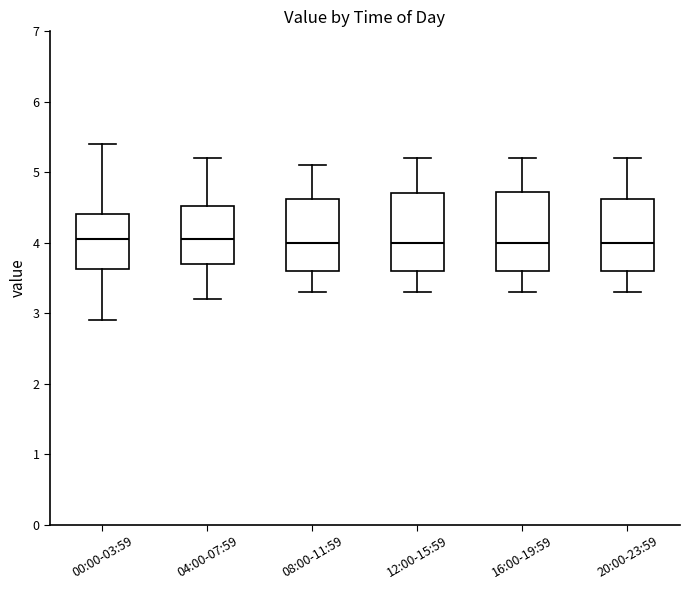

Reading left to right, transcribe this box plot: for each box, give where its median line is, the range the box spans, and where its two whiskers end, as read against the y-axis. The values are not printed on the chart, so give them approximately, as read against the axis.

00:00-03:59: median 4.1, box 3.6 to 4.4, whiskers 2.9 to 5.4
04:00-07:59: median 4.1, box 3.7 to 4.5, whiskers 3.2 to 5.2
08:00-11:59: median 4.0, box 3.6 to 4.6, whiskers 3.3 to 5.1
12:00-15:59: median 4.0, box 3.6 to 4.7, whiskers 3.3 to 5.2
16:00-19:59: median 4.0, box 3.6 to 4.7, whiskers 3.3 to 5.2
20:00-23:59: median 4.0, box 3.6 to 4.6, whiskers 3.3 to 5.2